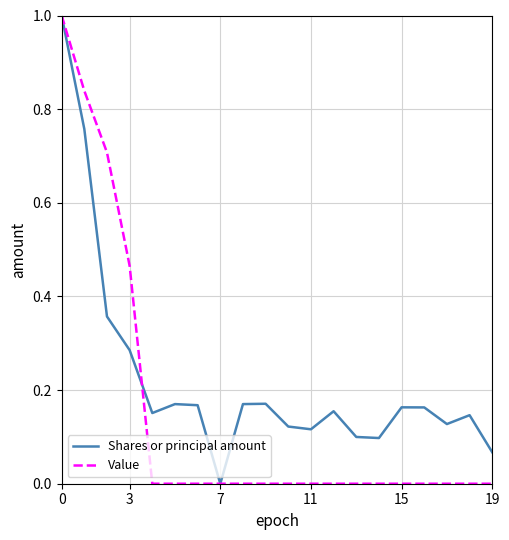

True or false: Value has more than 1 points higher than both neighbors.

False